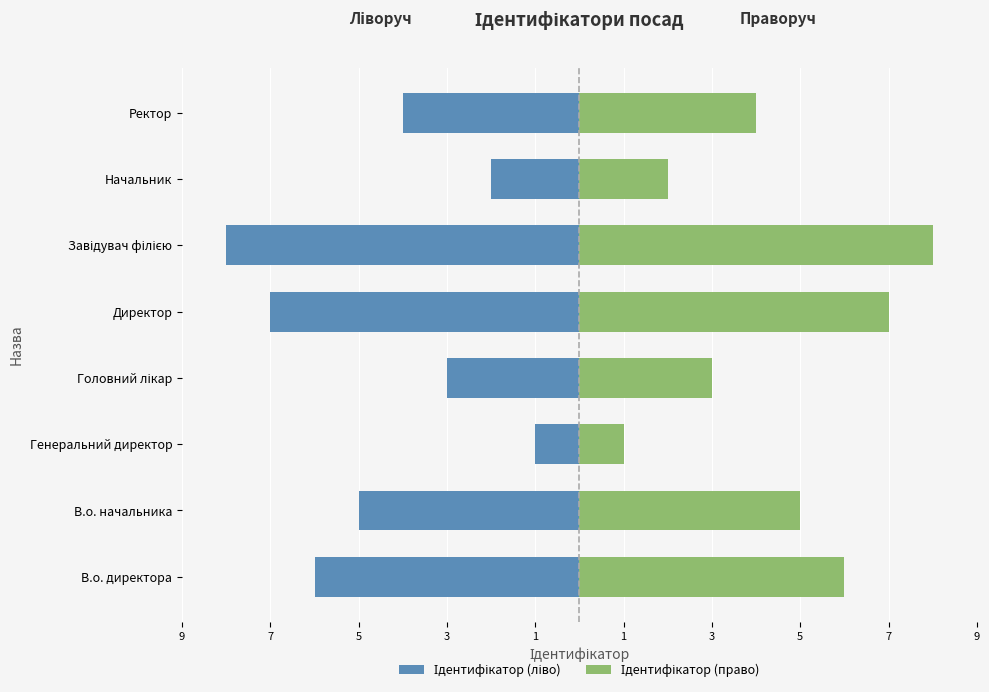

The value of Ідентифікатор (ліво) at В.о. начальника is -5. True or false?

True